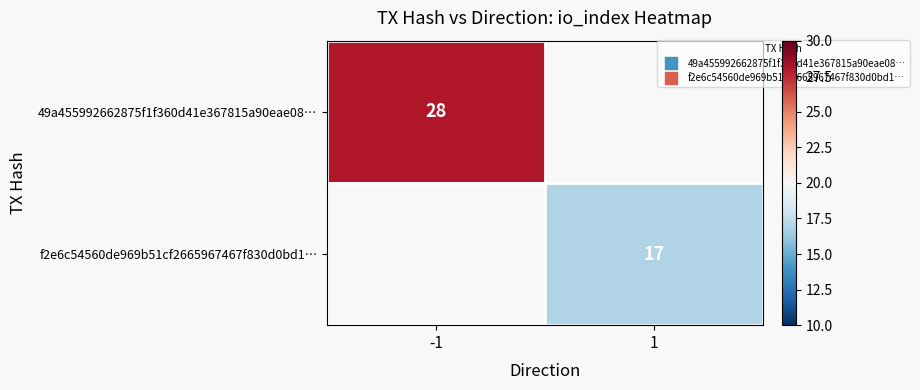

The value of f2e6c54560de969b51cf2665967467f830d0bd1… at 1 is 10.1. True or false?

False